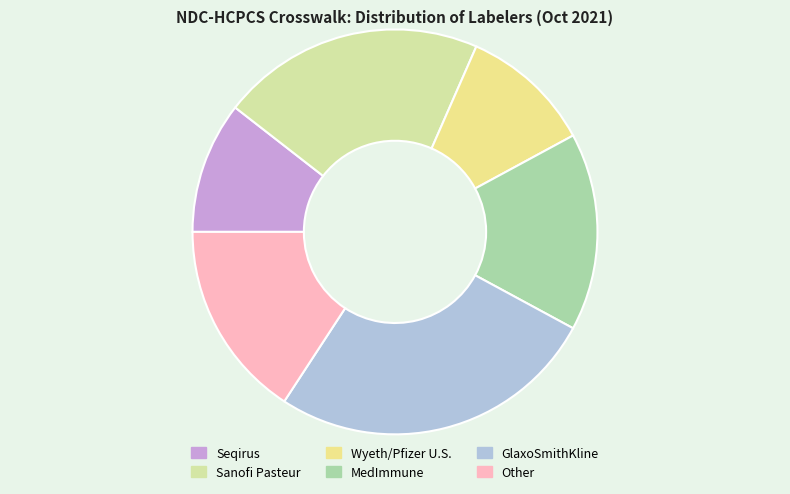

Is it true that Wyeth/Pfizer U.S. is 11% of the pie?

True